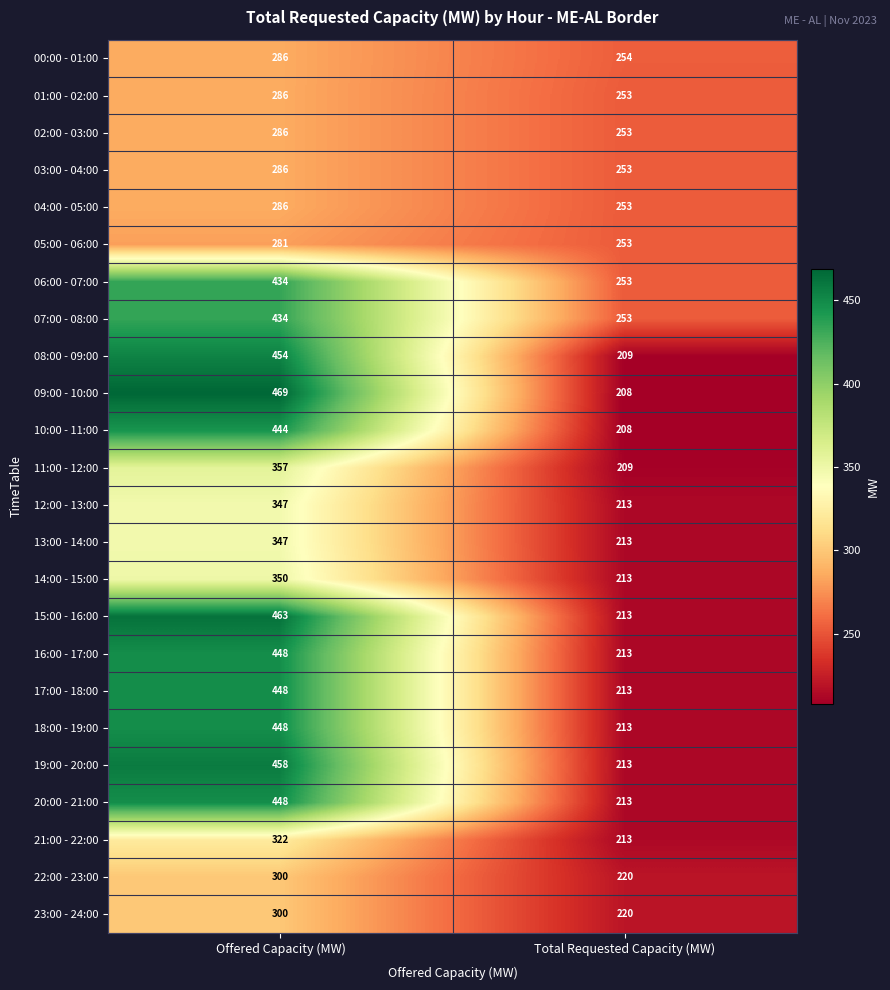

What is the approximate value of 03:00 - 04:00 at Total Requested Capacity (MW), to the nearest 5?

255